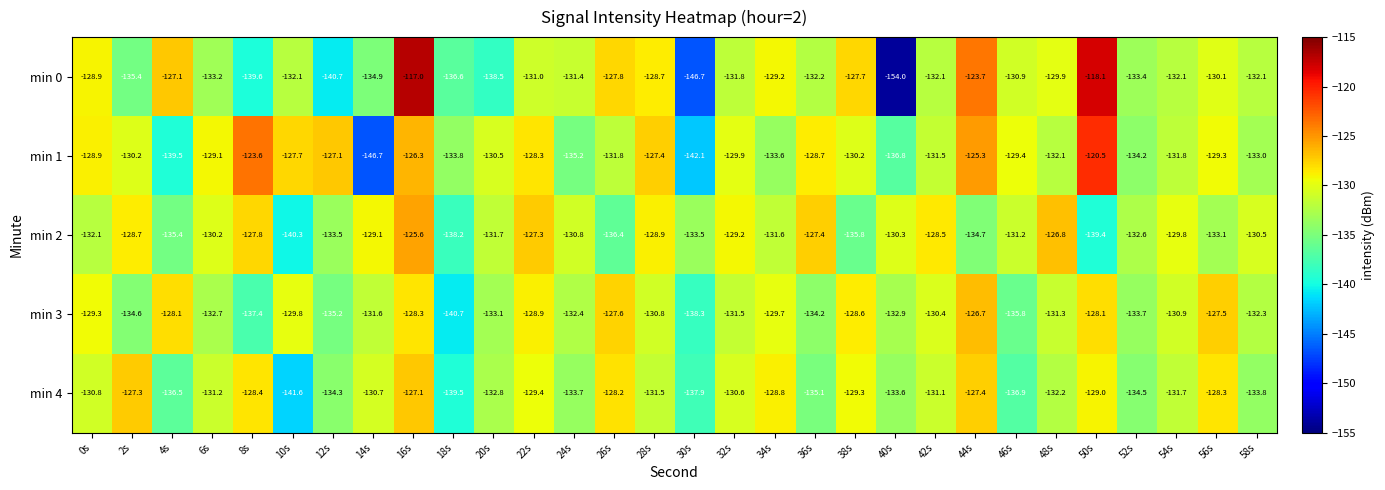

Rank the series by their maximum value, from highest to lowest.

min 0, min 1, min 2, min 3, min 4